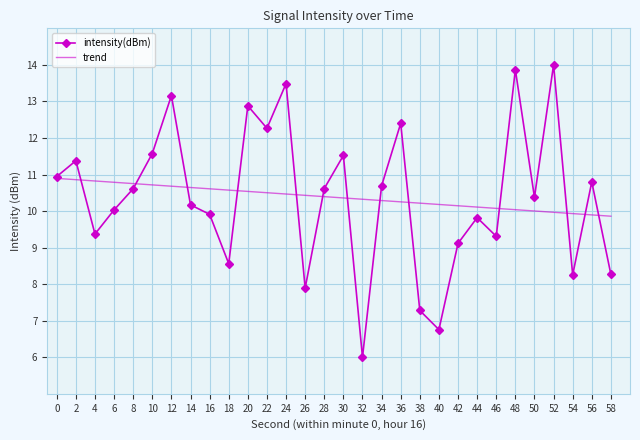

Is the value of trend at 4 greater than the value of intensity(dBm) at 48?

No